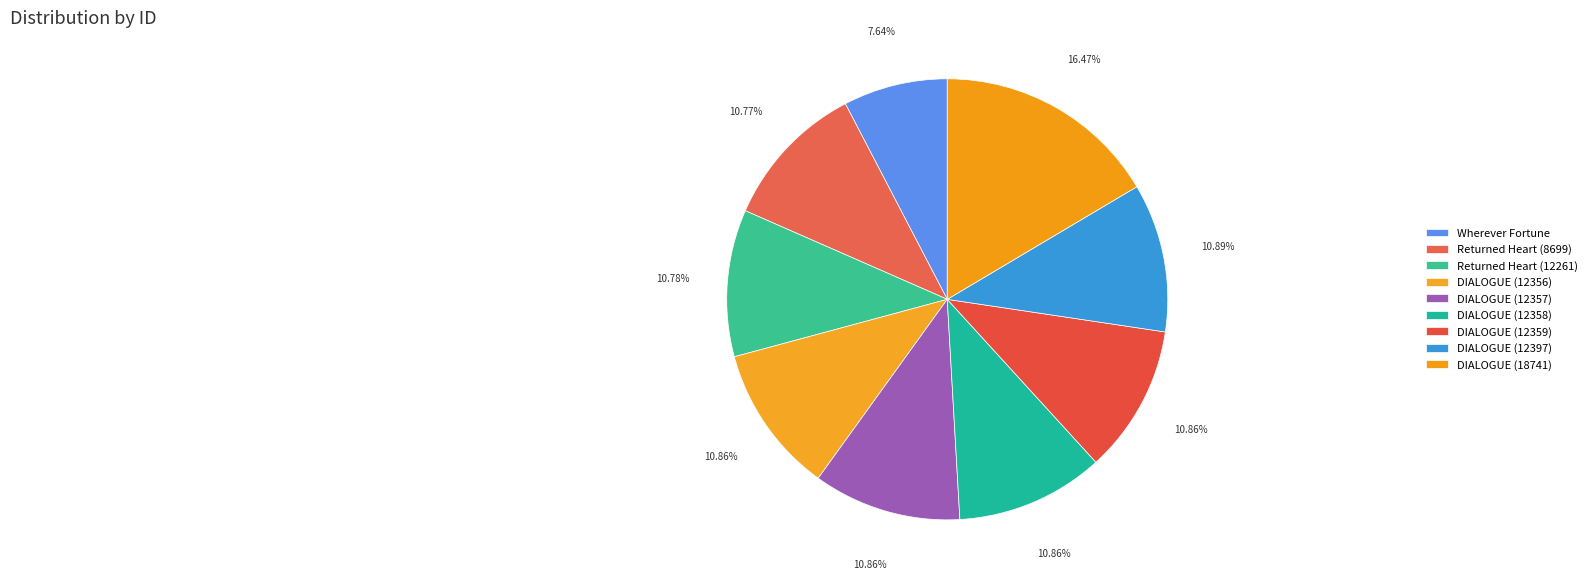

How many slices are in this pie chart?

9